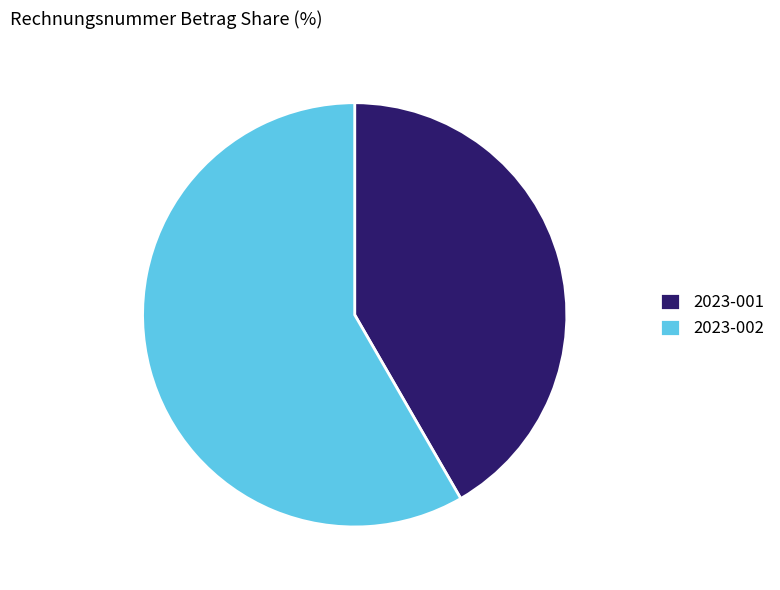

Rank the categories by value from highest to lowest.

2023-002, 2023-001